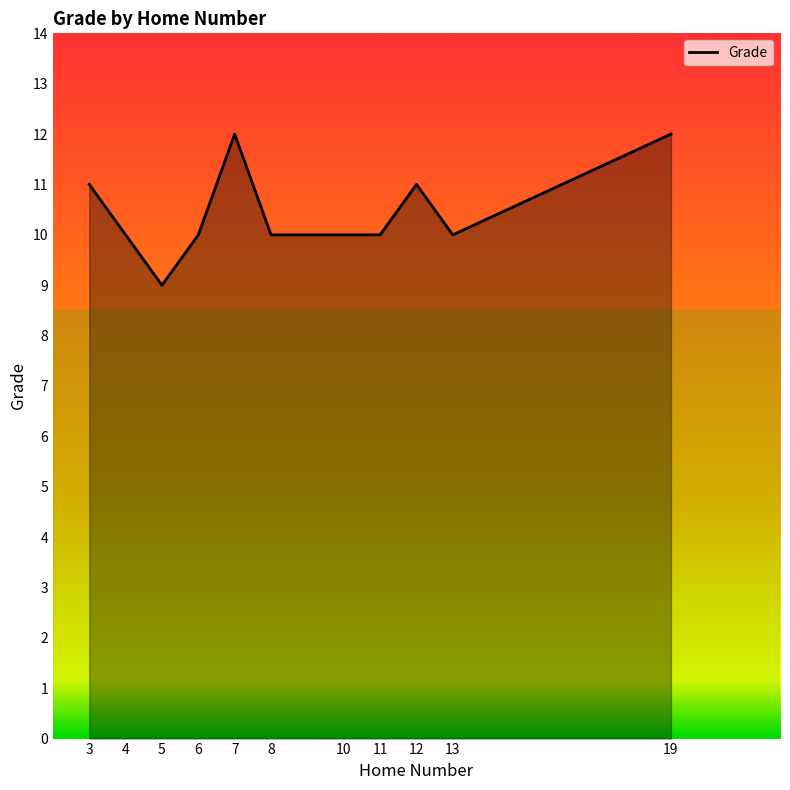

What is the difference between the values at 3 and 4?

1